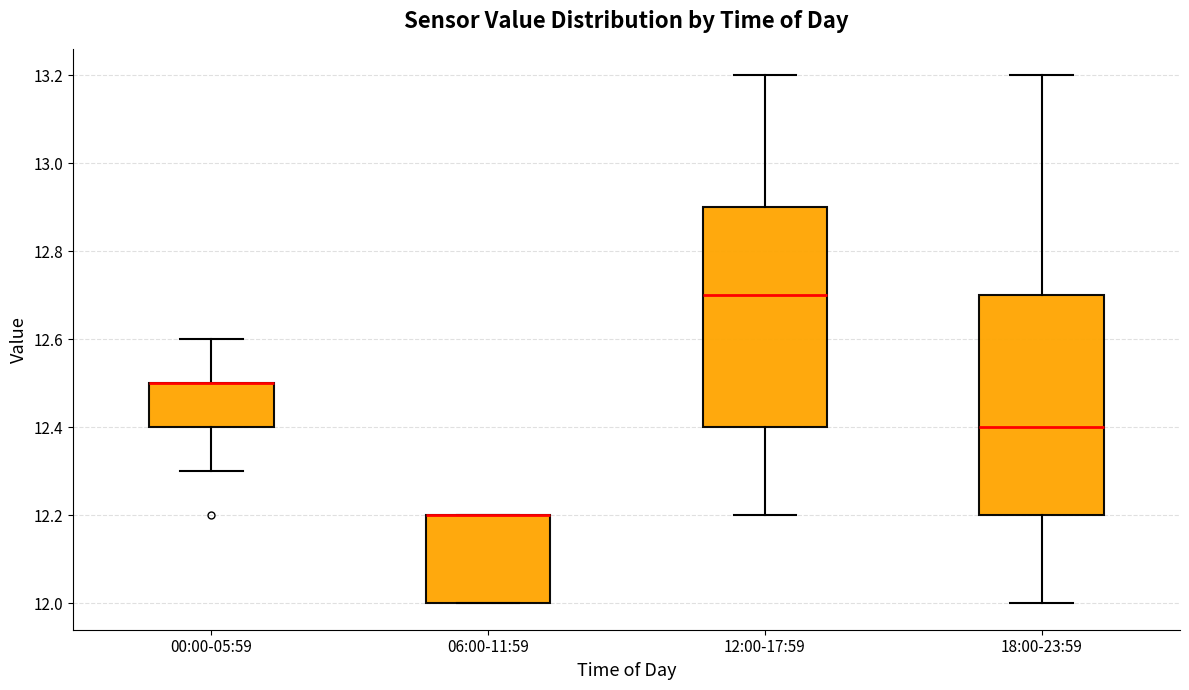

Where is the upper edge of the box for 06:00-11:59 on the y-axis? The values are not printed on the chart, so give them approximately, as read against the axis.

12.2